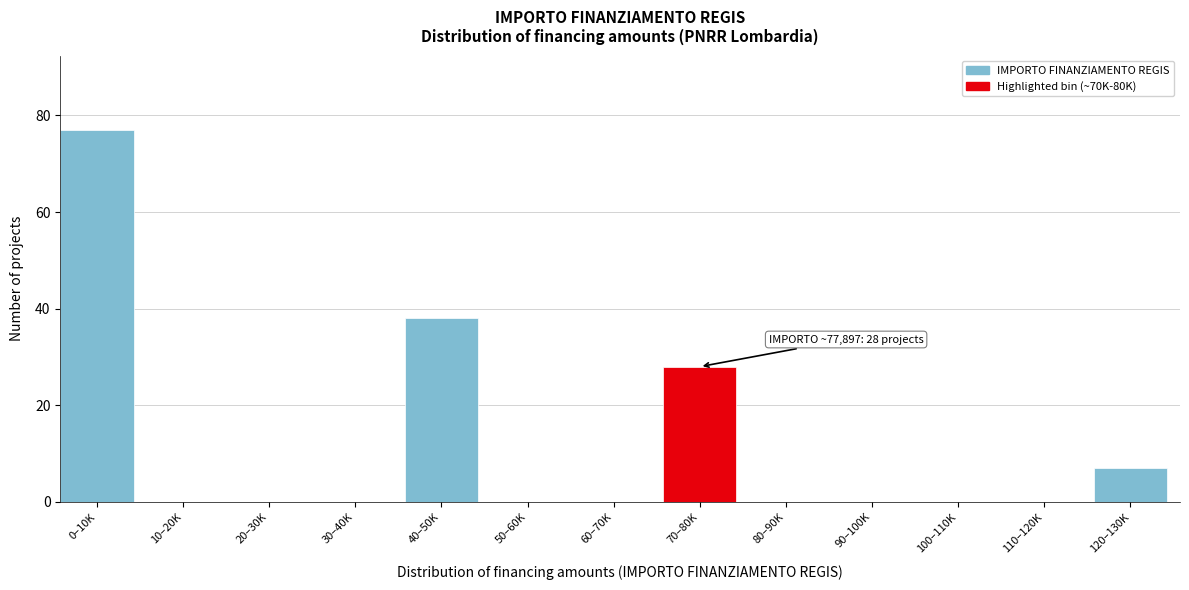

Reading left to right, transcribe all the data shown in this chart.

0–10K=77	10–20K=0	20–30K=0	30–40K=0	40–50K=38	50–60K=0	60–70K=0	70–80K=28	80–90K=0	90–100K=0	100–110K=0	110–120K=0	120–130K=7